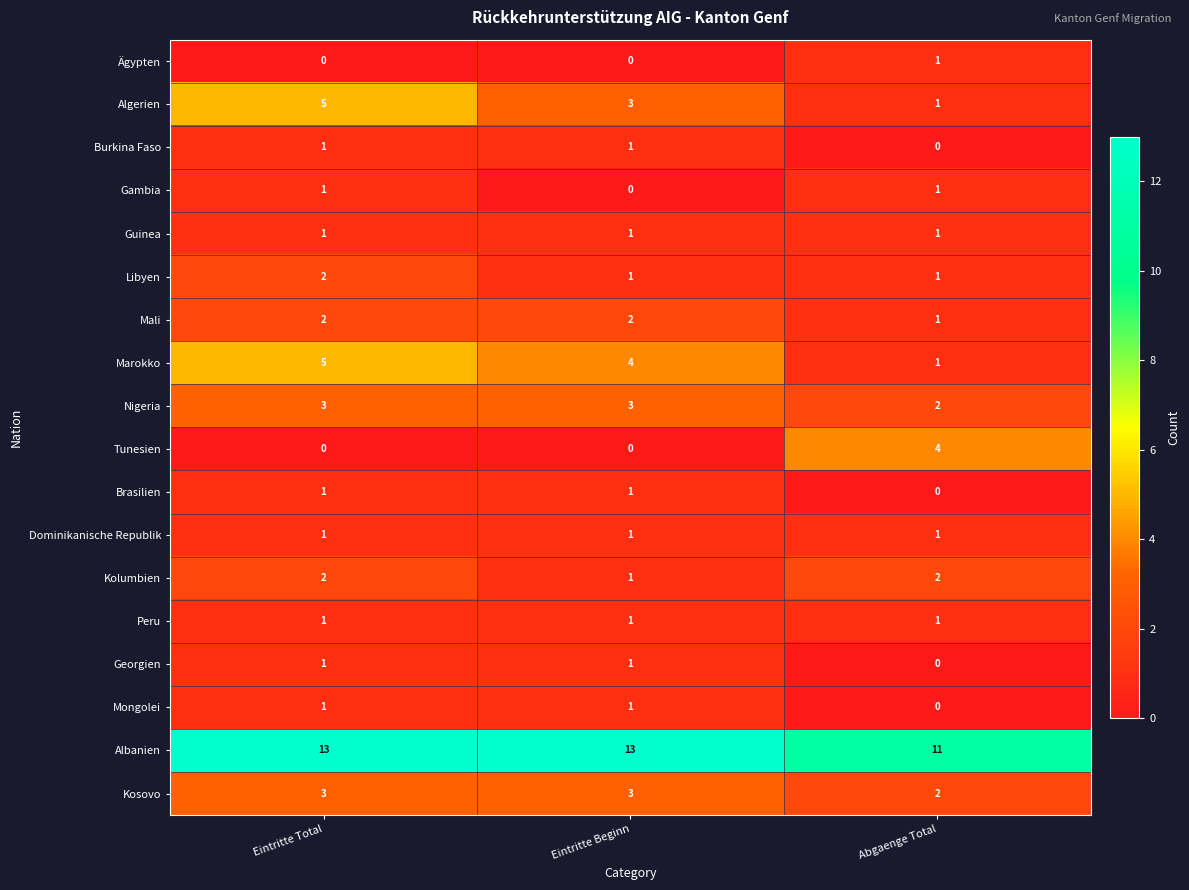

What is the average value of the Albanien series?

12